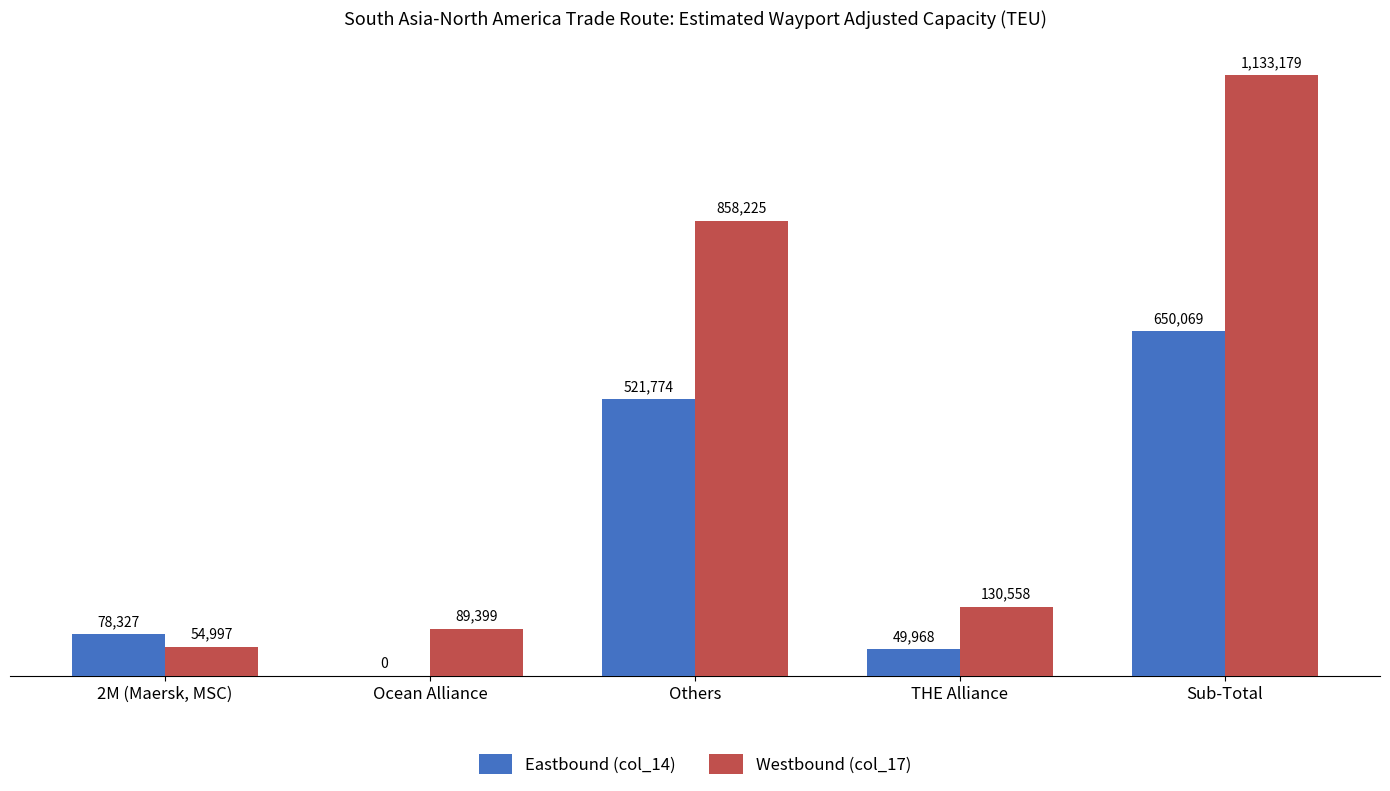

Between Others and Ocean Alliance, which is larger?

Others